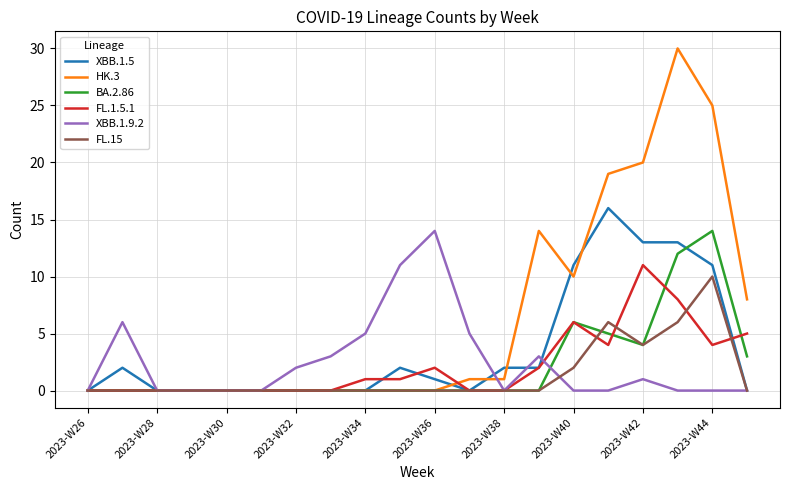

What is the average value of the BA.2.86 series?

2